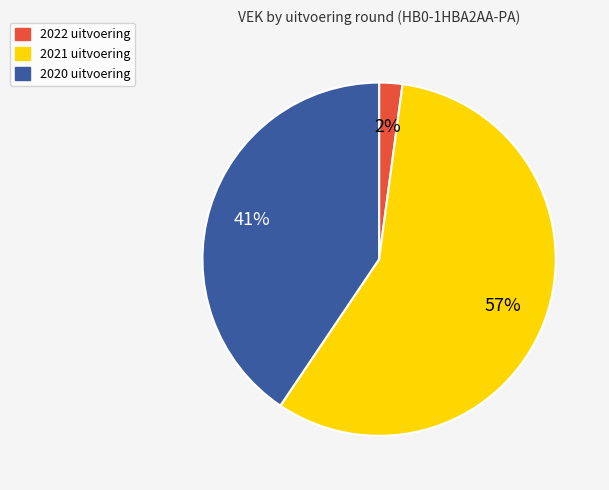

Do 2022 uitvoering and 2020 uitvoering together represent more than half of the pie?

No